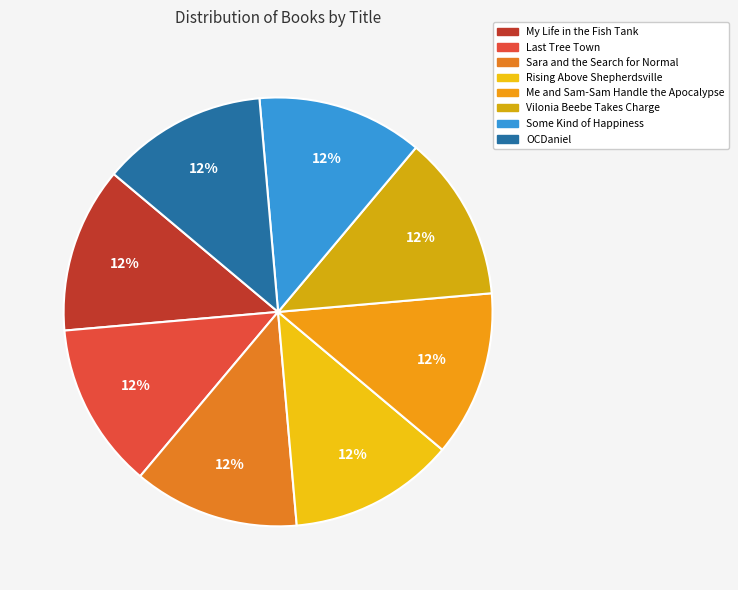

Which category has the smallest portion of the pie?

Last Tree Town